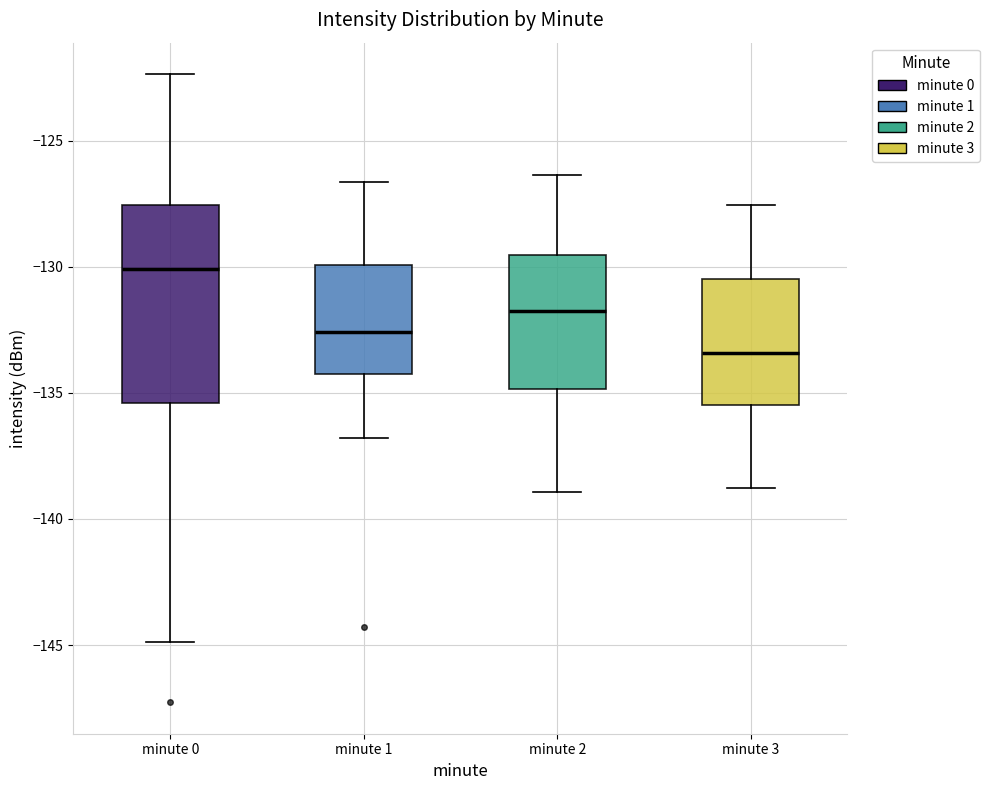

Where does the upper whisker of the box for minute 3 end on the y-axis? The values are not printed on the chart, so give them approximately, as read against the axis.

-127.5